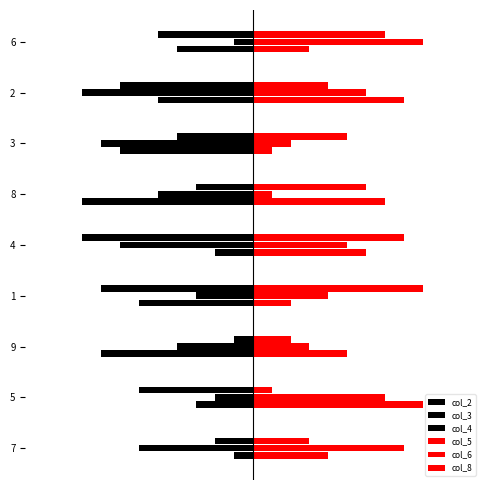

How many values in the col_5 series exceed 5?

4